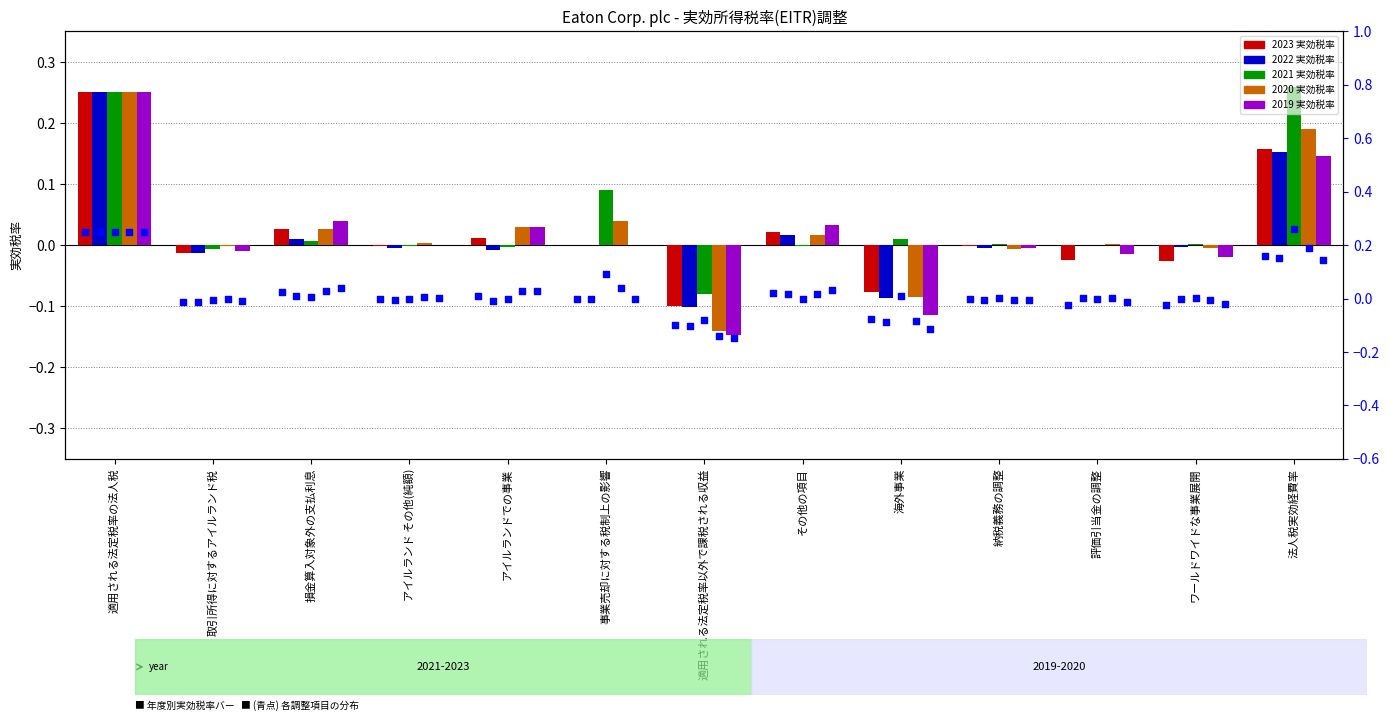

Which series has the widest spread of Y values?

2019